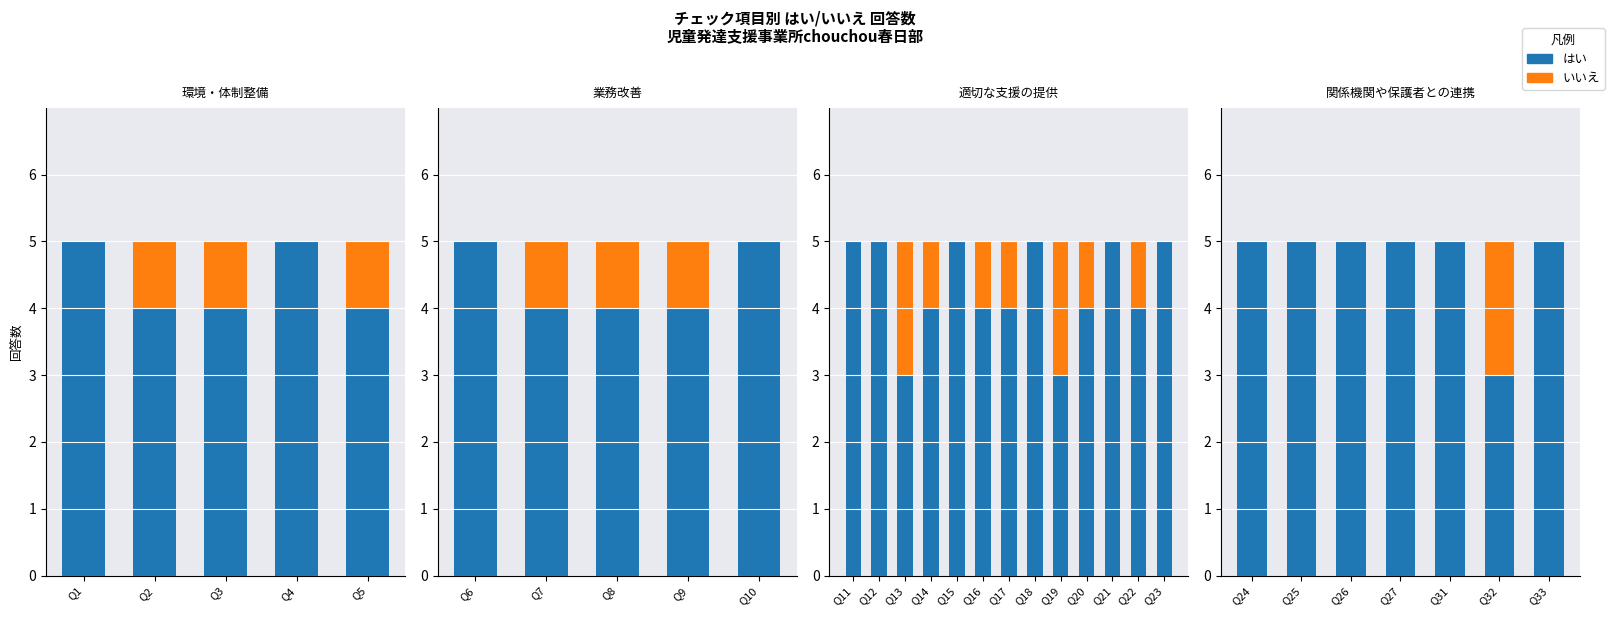

What is the maximum value for はい?

5